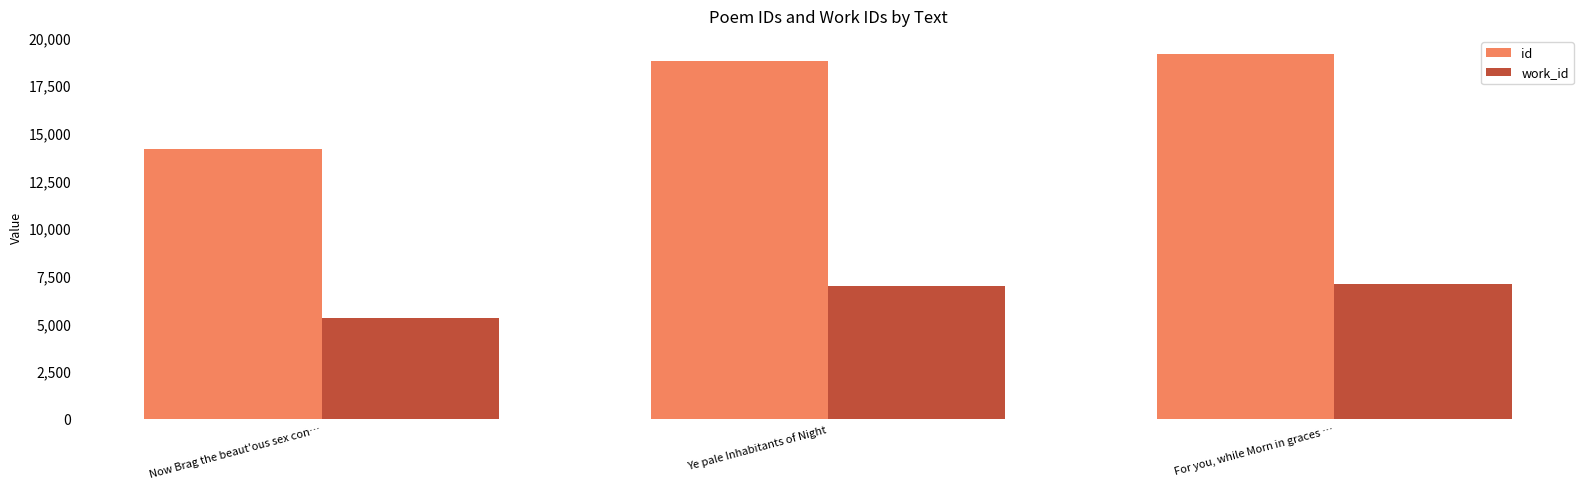

What is the spread (max minus min) of values at Now Brag the beaut'ous sex con…?

8910